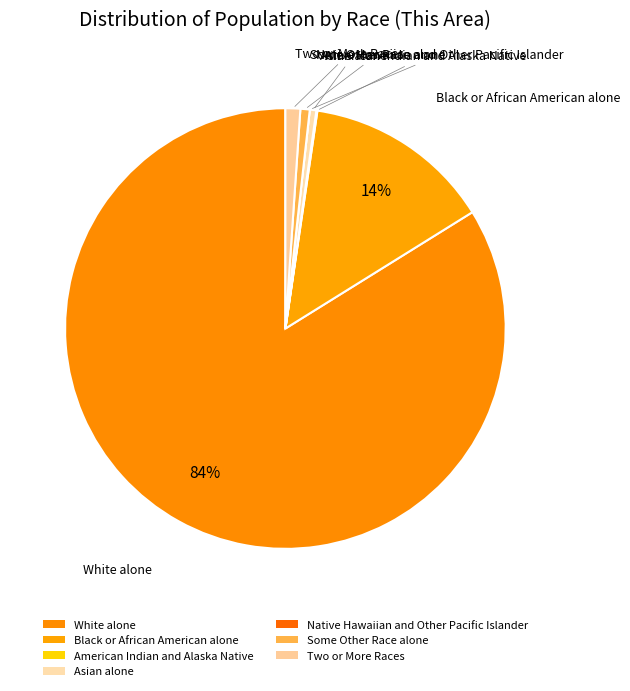

Between Two or More Races and Asian alone, which is larger?

Two or More Races